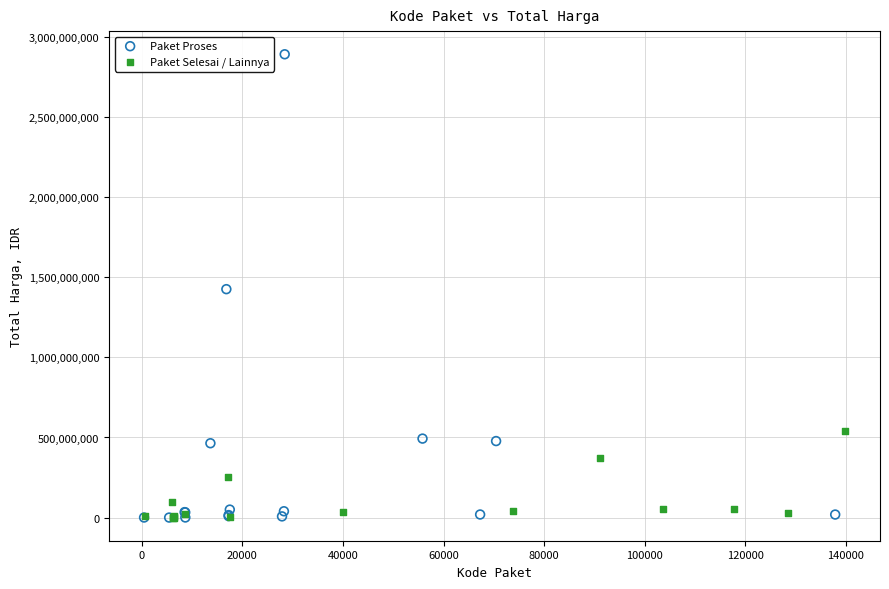

Which series reaches the maximum Y coordinate?

Paket Proses